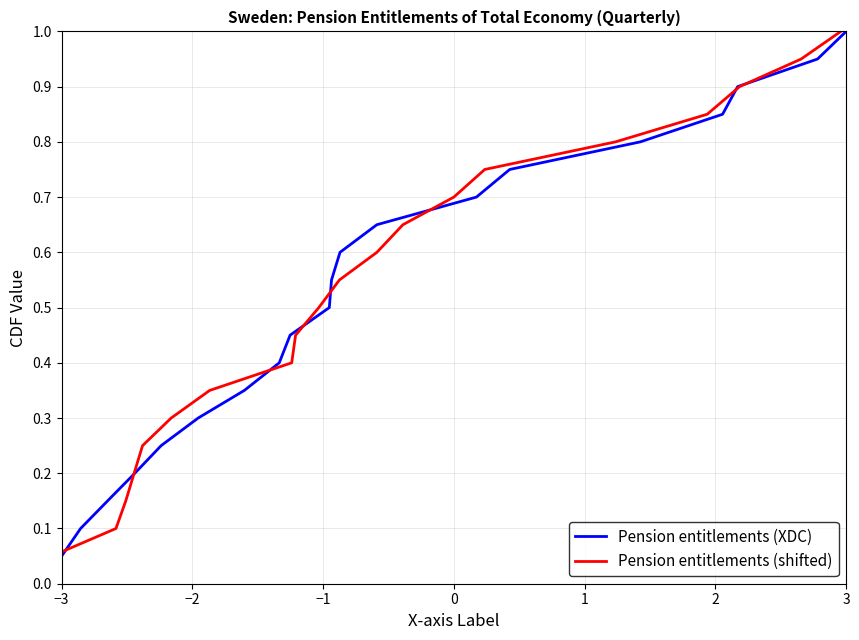

At which label does Pension entitlements (XDC) reach its peak?

3